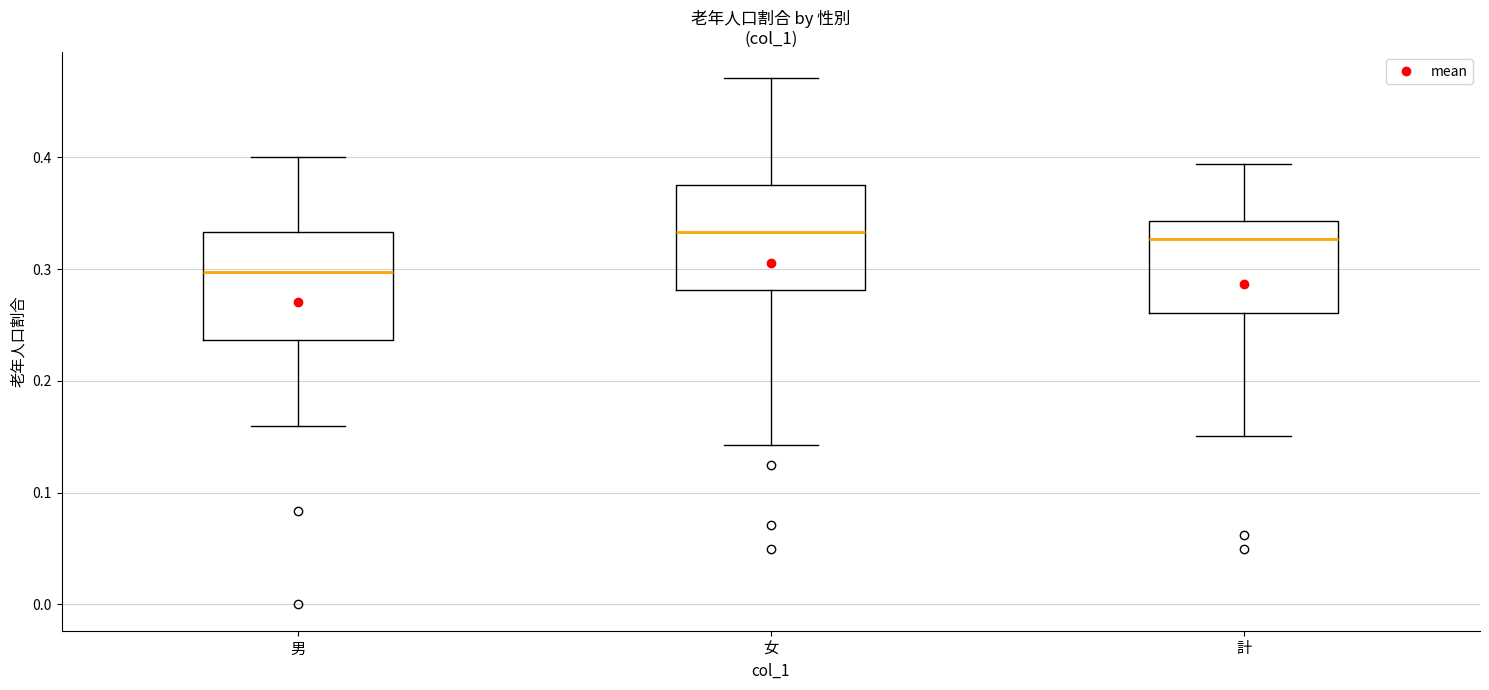

Reading left to right, transcribe this box plot: for each box, give where its median line is, the range the box spans, and where its two whiskers end, as read against the y-axis. The values are not printed on the chart, so give them approximately, as read against the axis.

男: median 0.30, box 0.24 to 0.33, whiskers 0.16 to 0.40
女: median 0.33, box 0.28 to 0.38, whiskers 0.14 to 0.47
計: median 0.33, box 0.26 to 0.34, whiskers 0.15 to 0.39